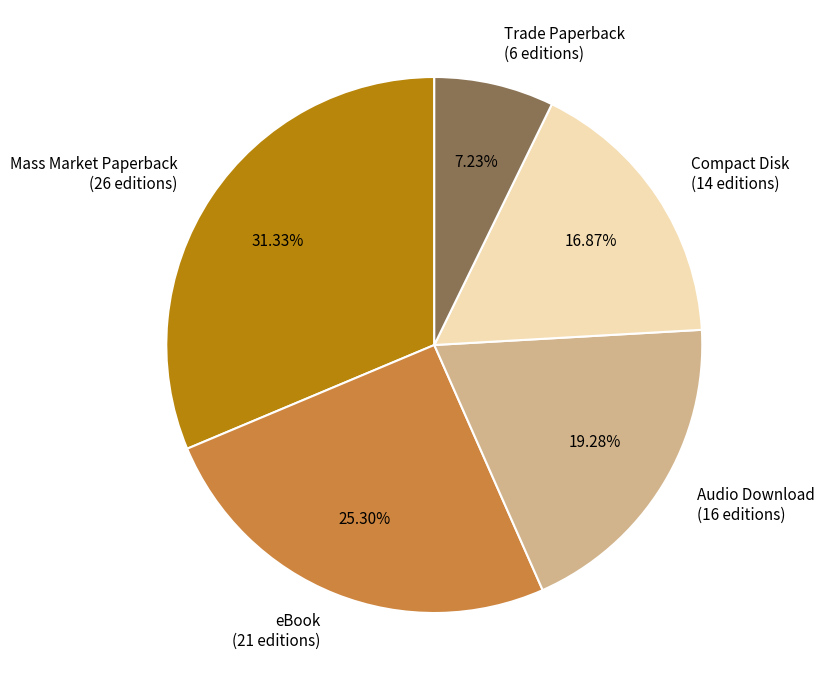

True or false: Mass Market Paperback accounts for 26% of the total.

False